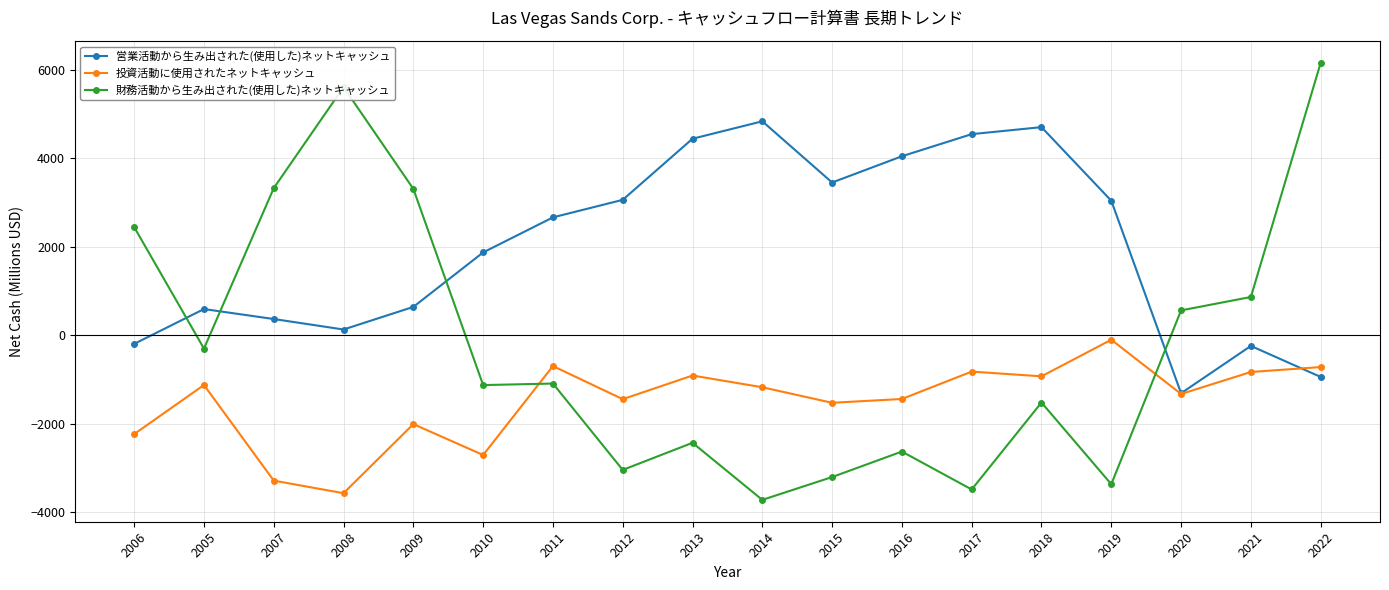

What is the maximum value shown in the chart?

6154